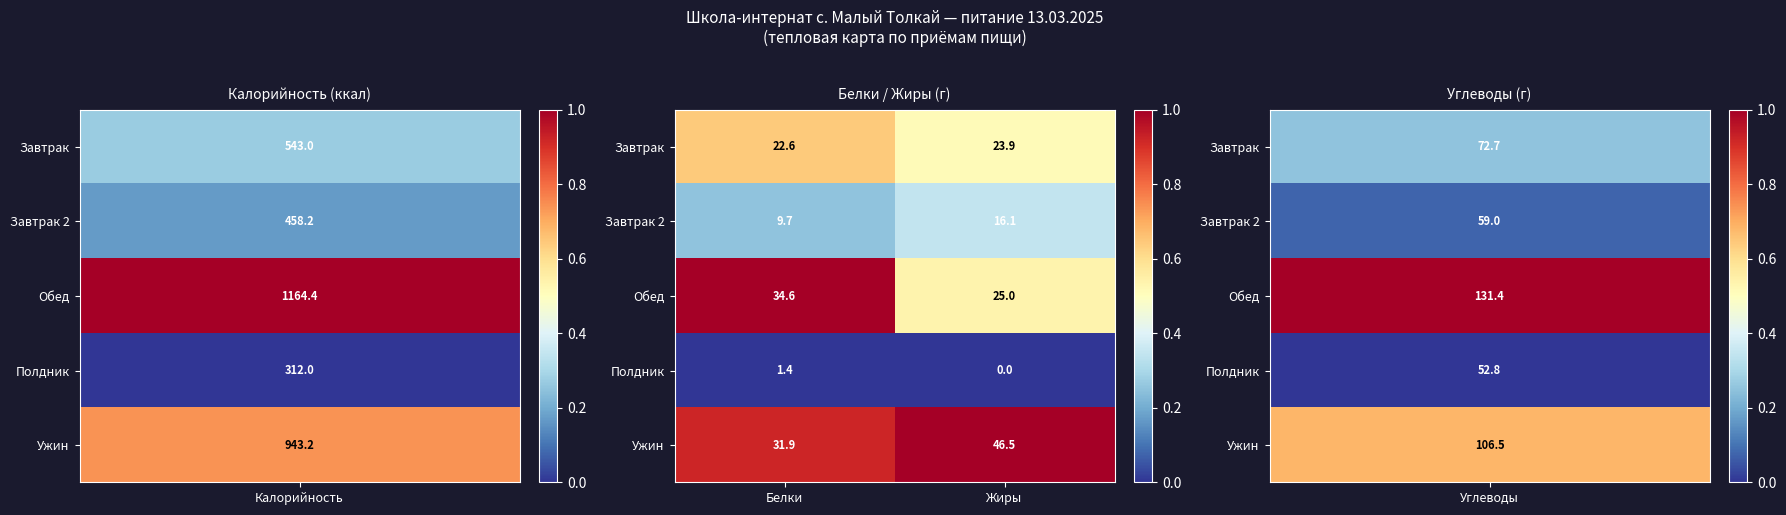

How many data points in Полдник are less than 1?

1